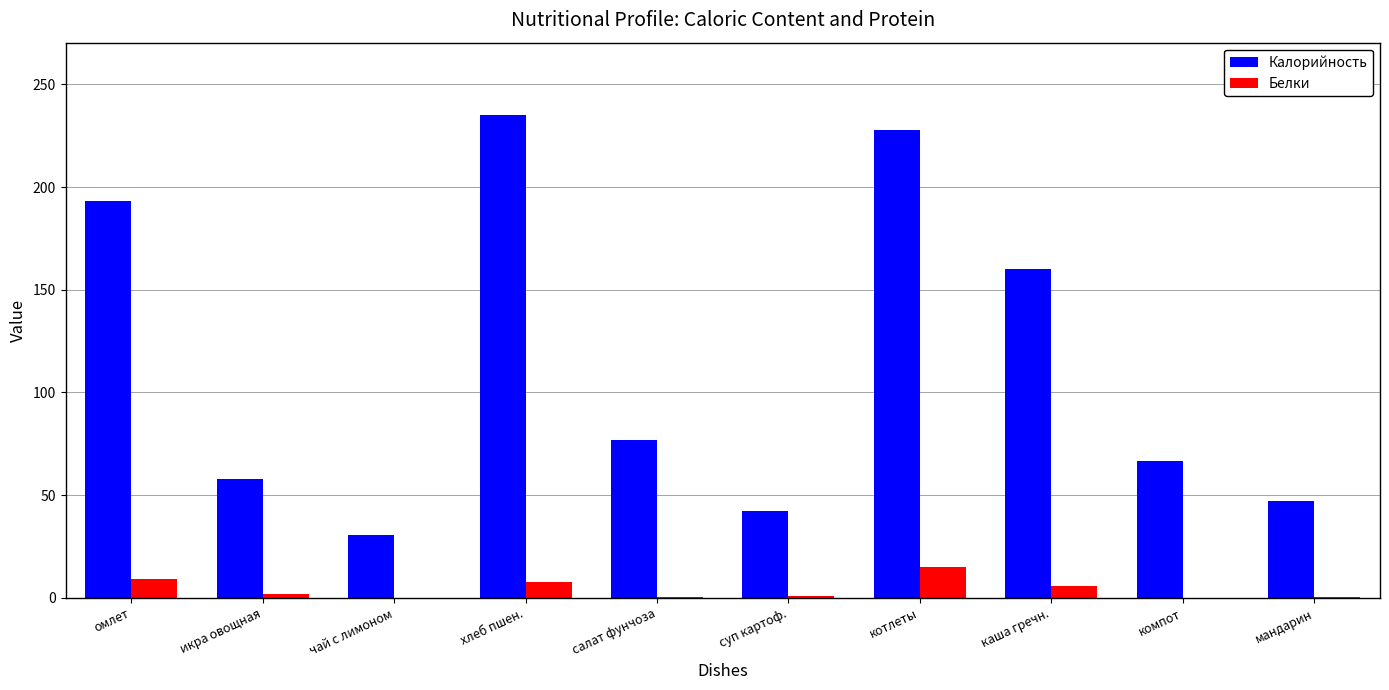

What is the sum of all Белки values?

41.4